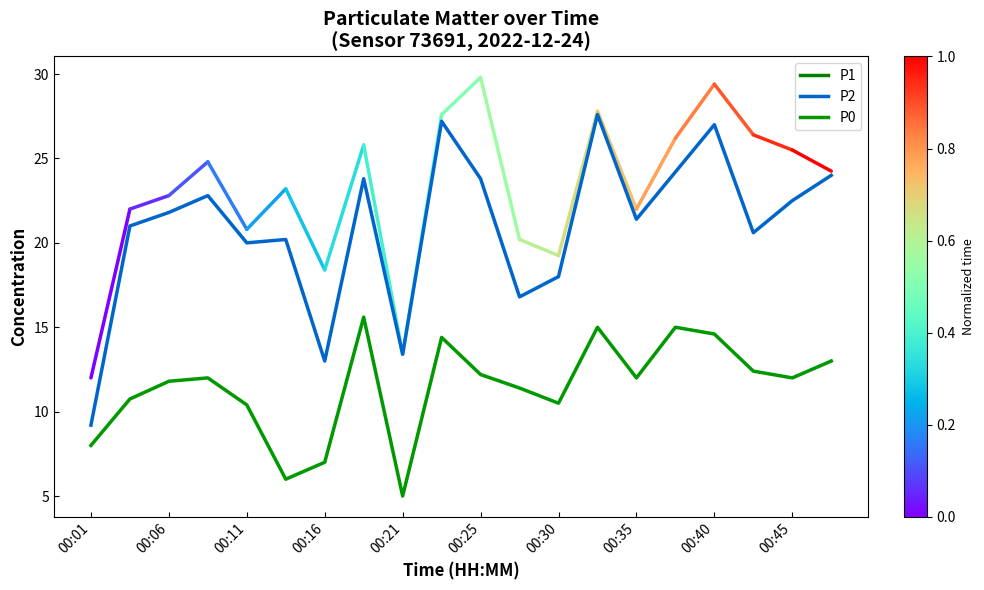

How many categories are shown in the chart?

20